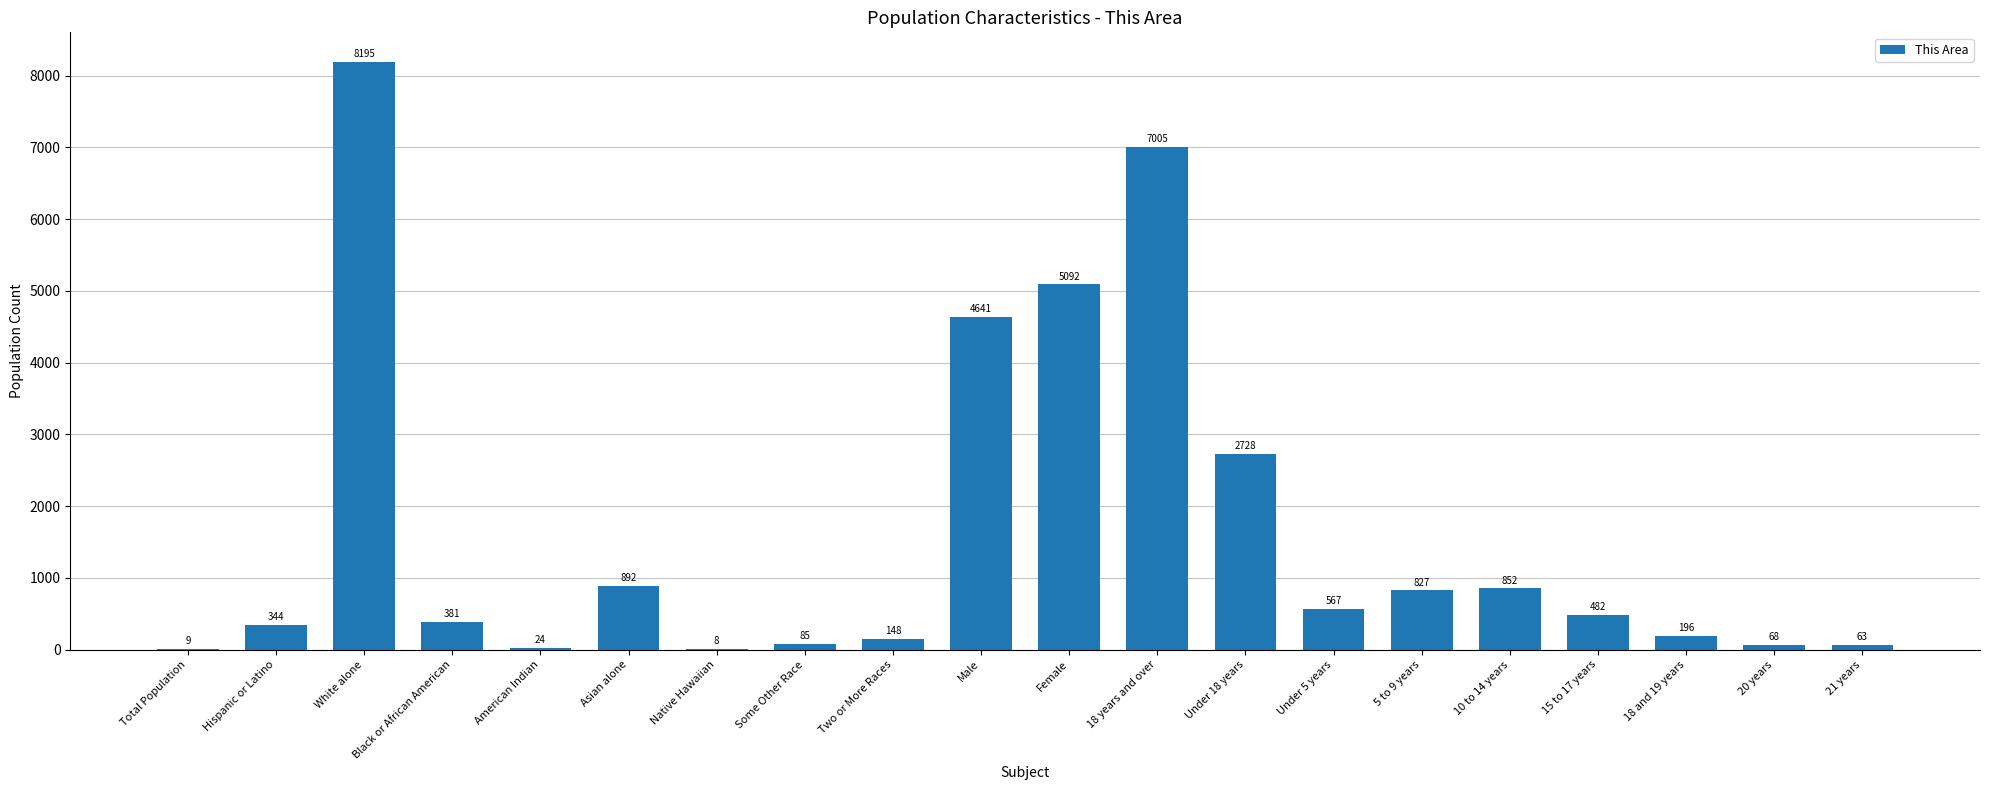

Where does the data first go above 482?

White alone